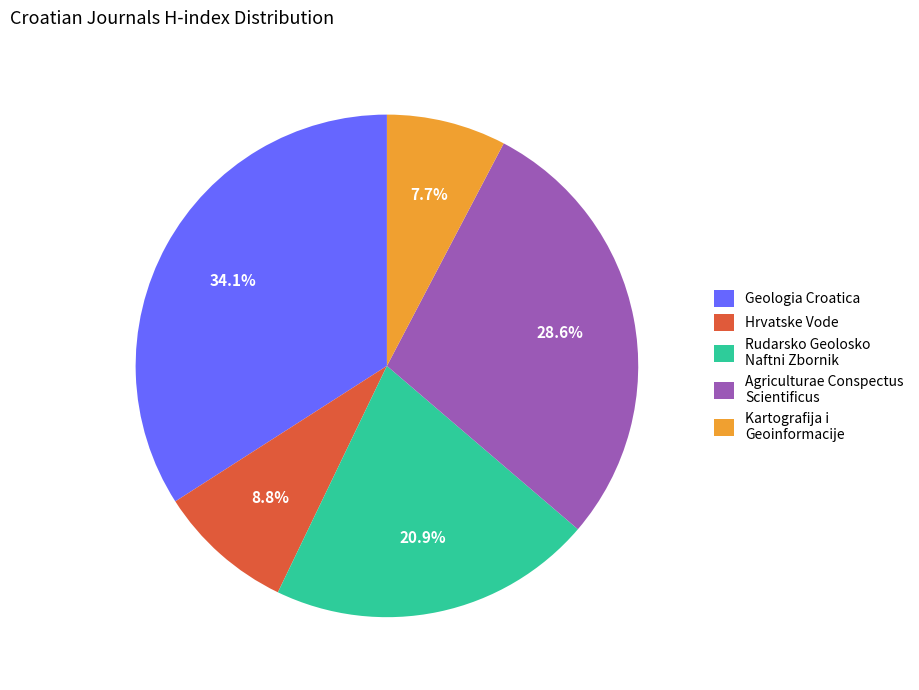

Which slice is the smallest?

Kartografija i Geoinformacije